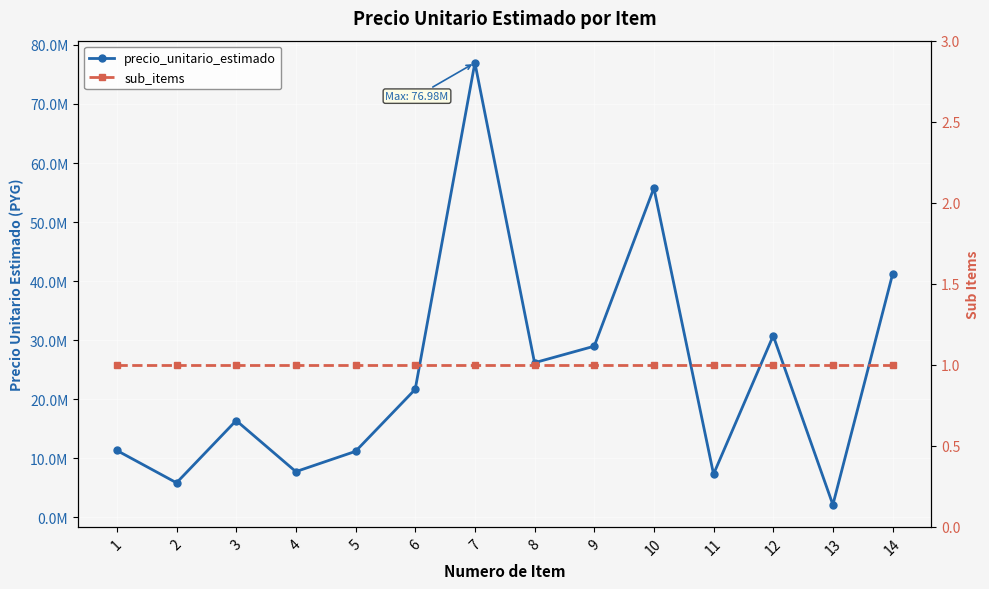

True or false: sub_items and precio_unitario_estimado cross at least once.

False